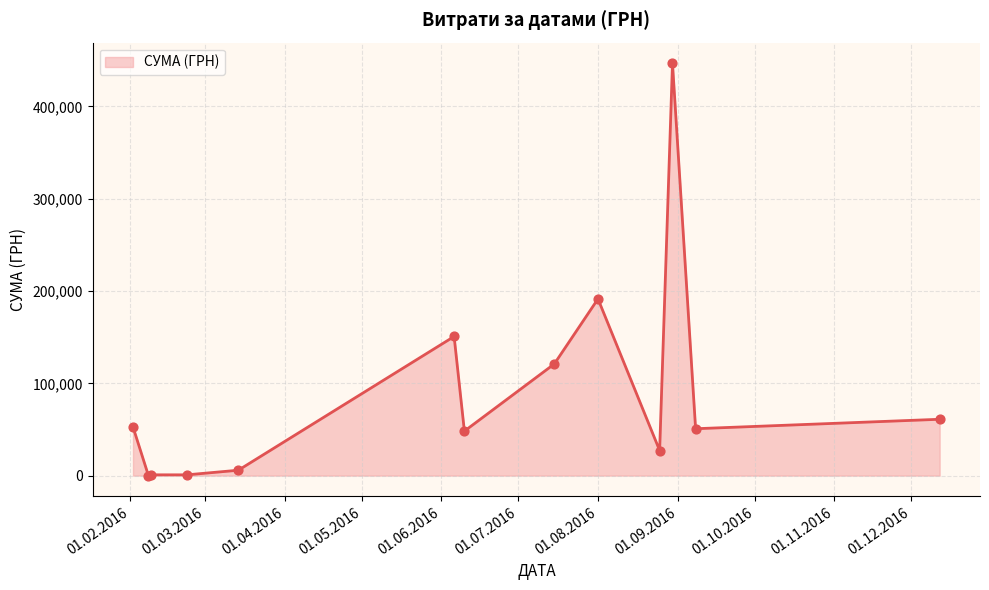

What is the greatest value displayed?

446700.2